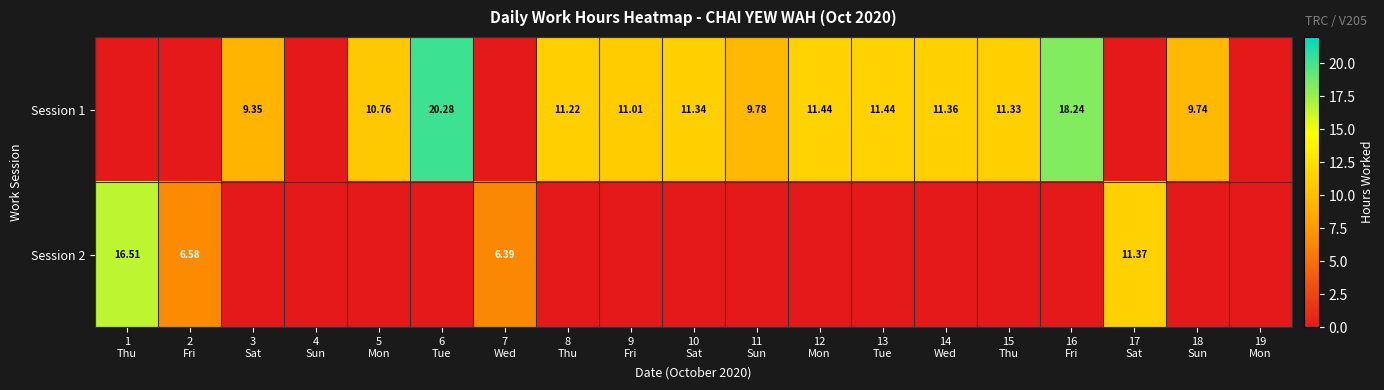

Which has a higher value, 15
Thu or 11
Sun?

15
Thu